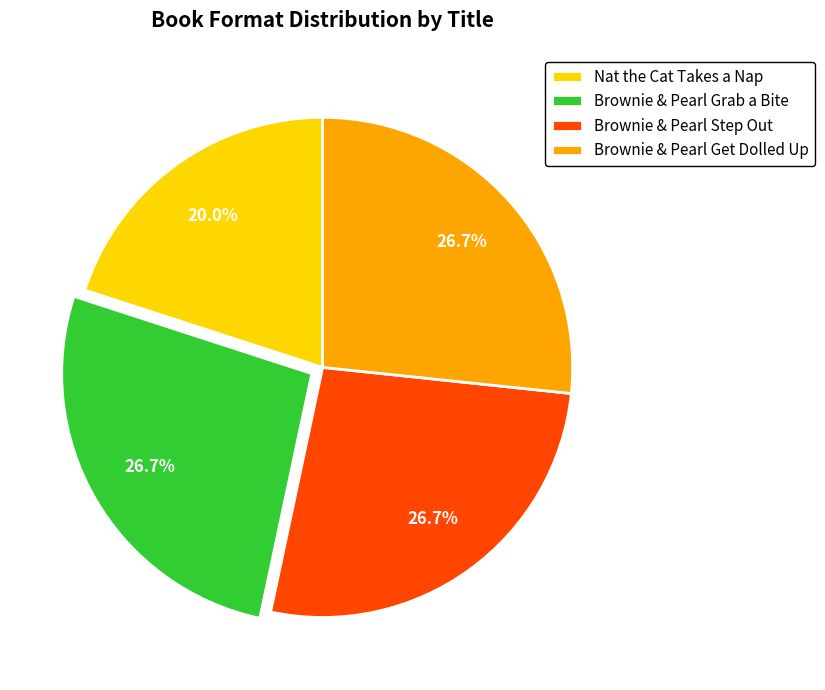

How many slices are in this pie chart?

4